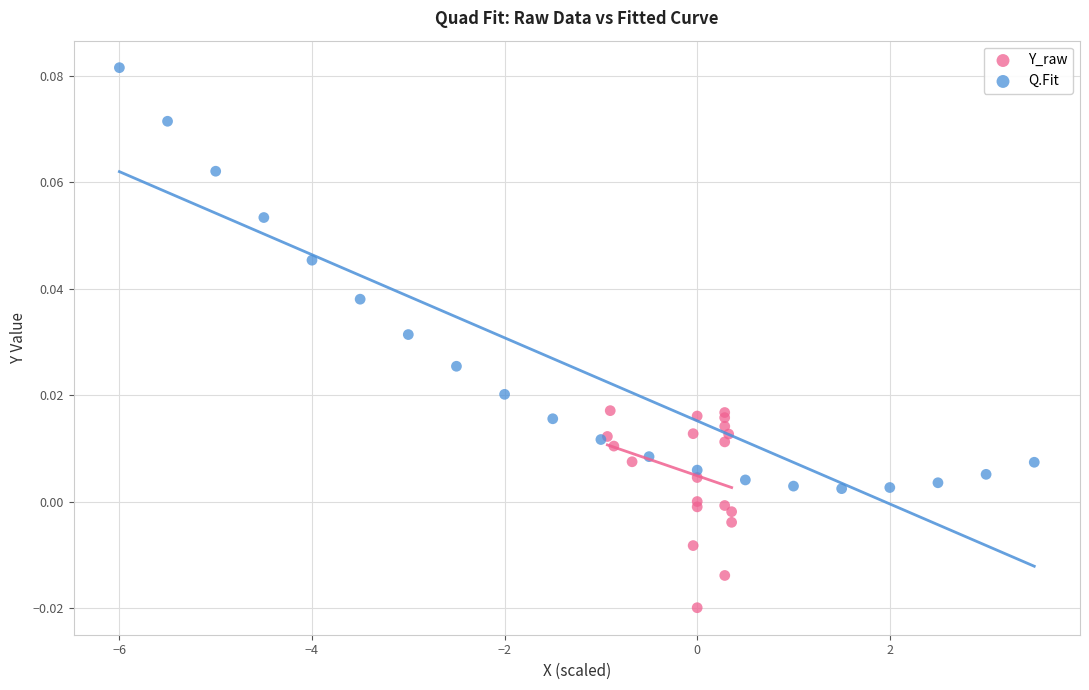

Which series has the largest Y range (max minus min)?

Q.Fit